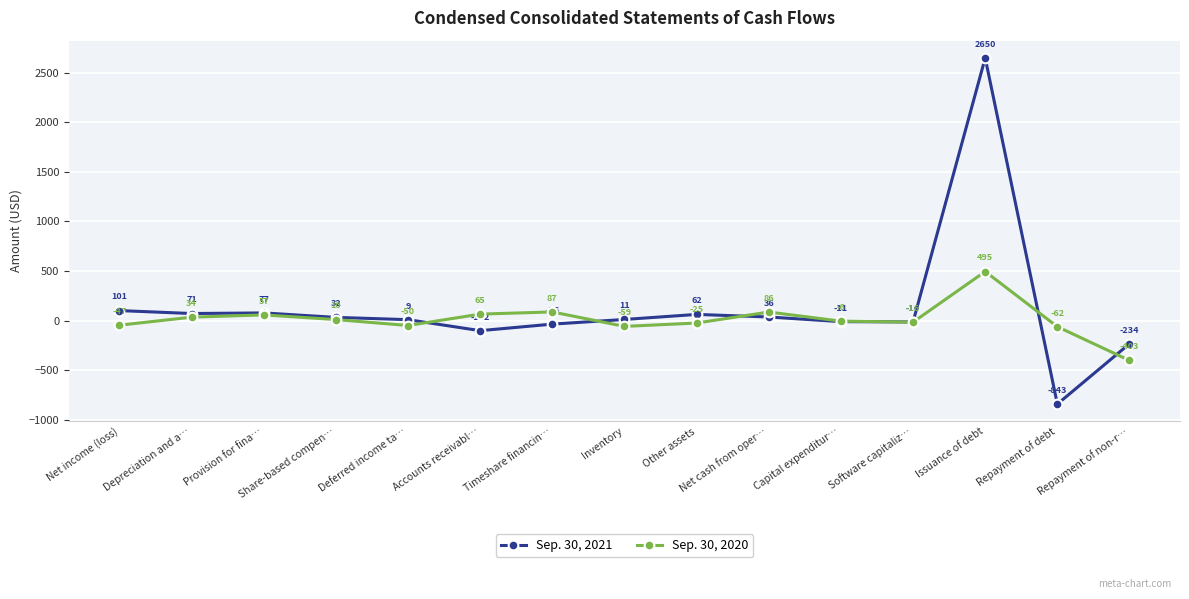

What is the average value of the Sep. 30, 2020 series?

11.1